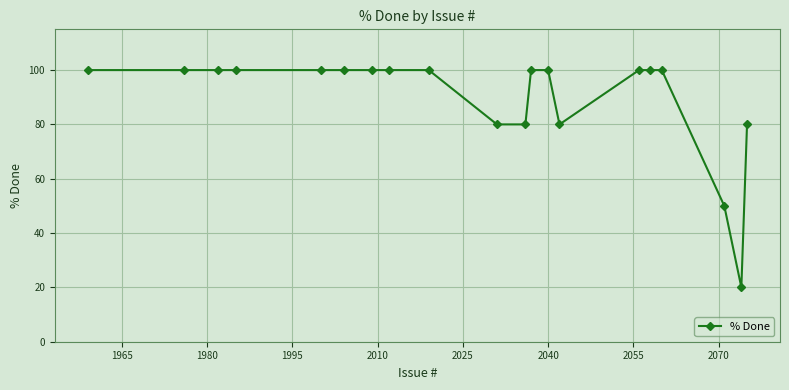

What is the minimum value shown in the chart?

20